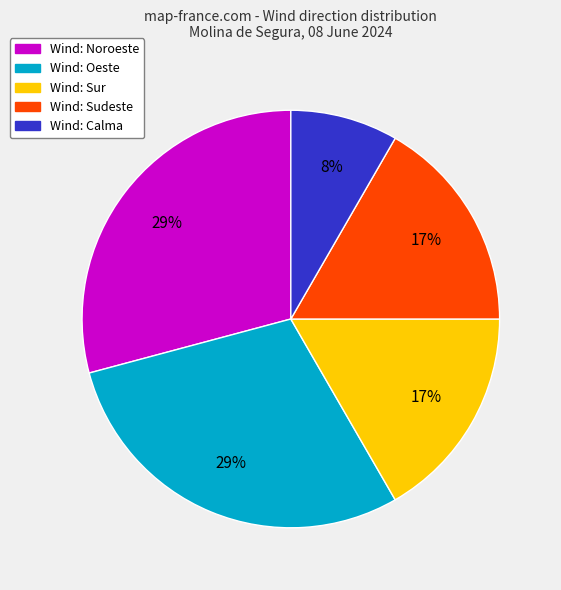

Count the number of slices in the pie.

5